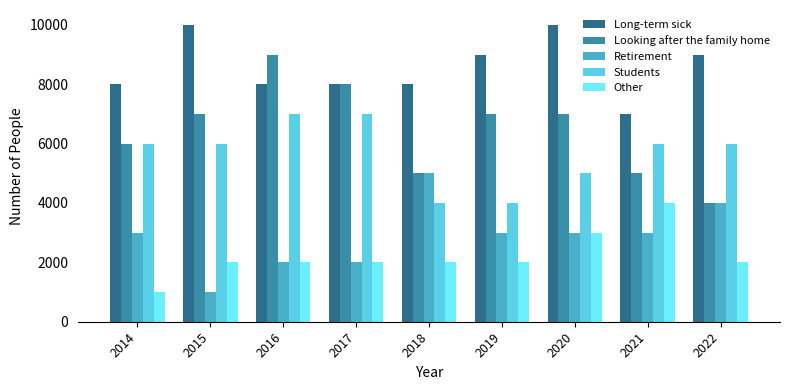

True or false: Retirement has a value of 2000 at 2017.

True